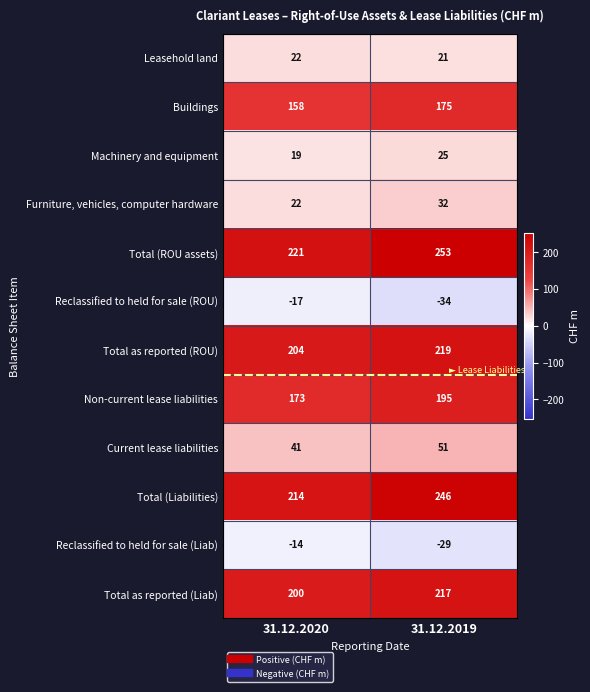

What is the lowest value of the Buildings series?

158